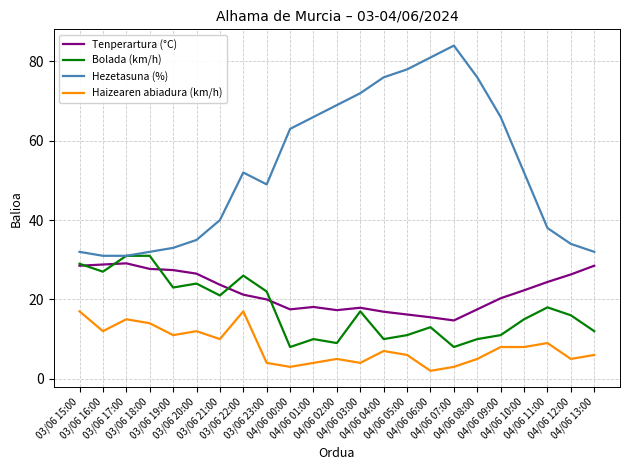

True or false: Tenperartura (°C) and Haizearen abiadura (km/h) cross at least once.

False